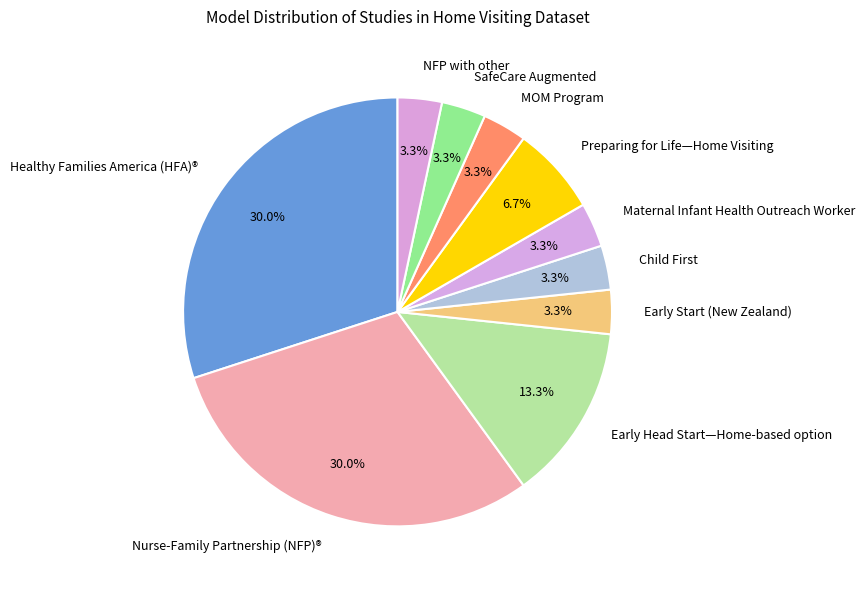

Does Maternal Infant Health Outreach Worker account for over 50% of the chart?

No